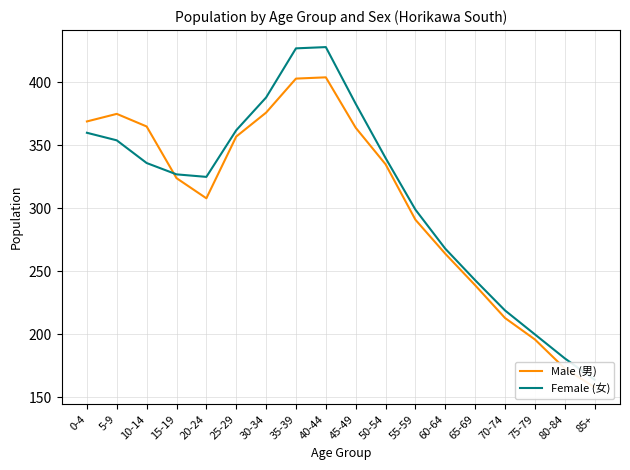

Between which two adjacent categories do Male (男) and Female (女) first intersect?

10-14 and 15-19